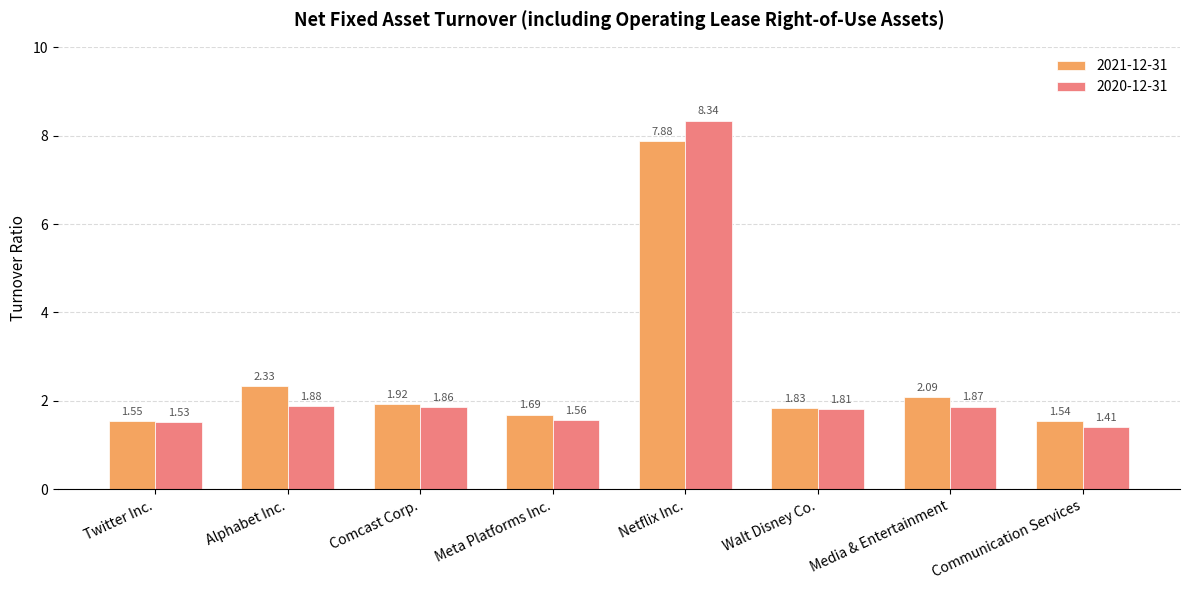

What position from the right is Netflix Inc.?

4